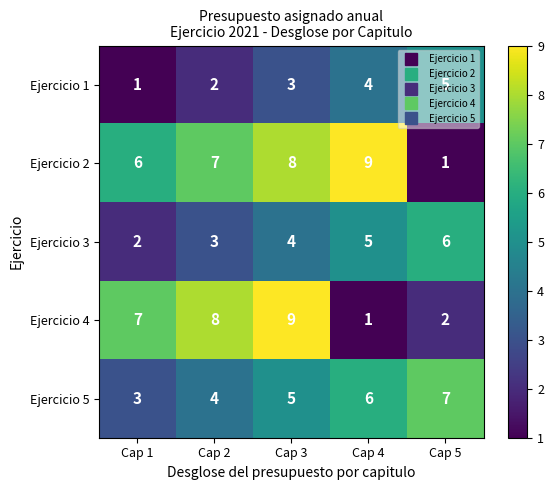

The Ejercicio 1 series shows 5 at Cap 5. True or false?

True